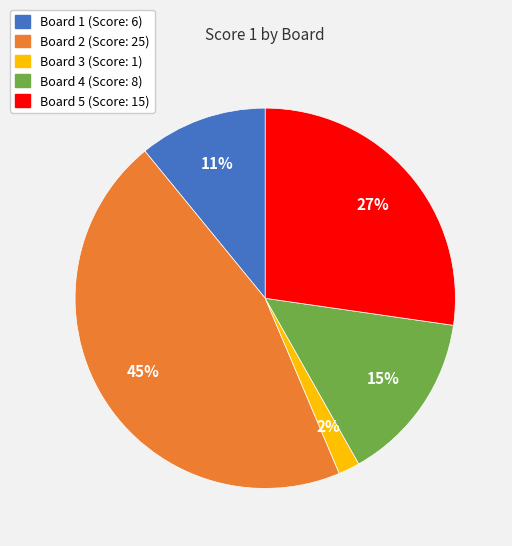

To the nearest percent, what portion does Board 4 represent?

15%